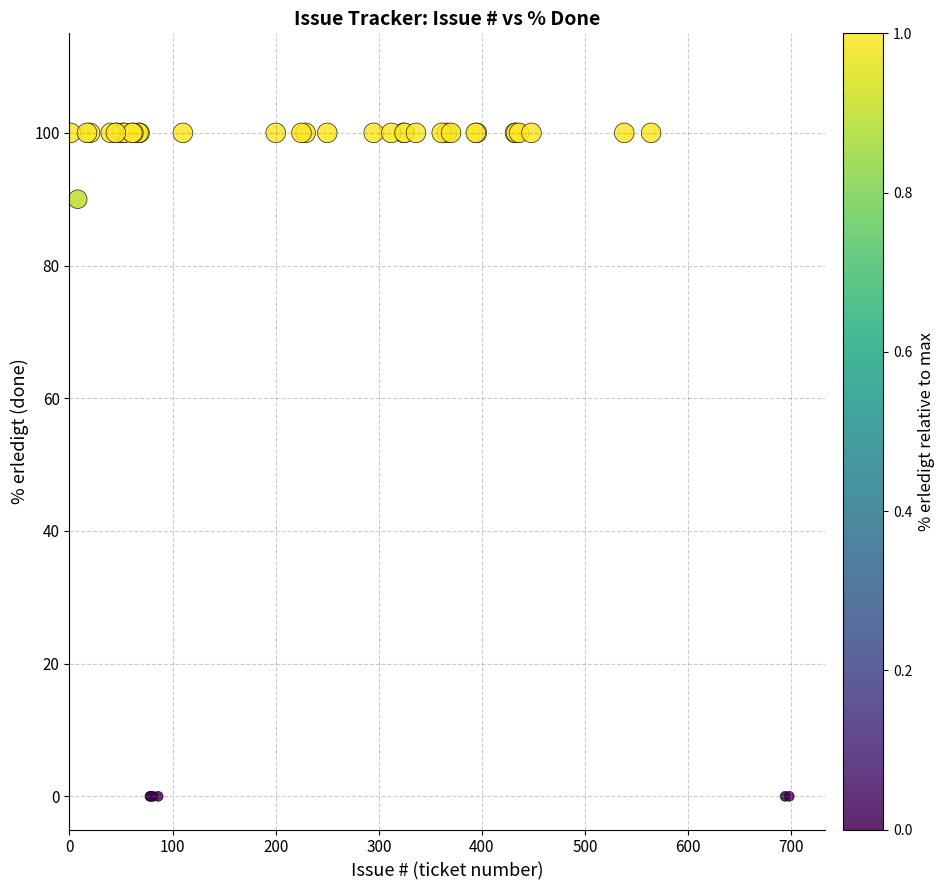

What Y value in the scatter plot is closest to 50?

90